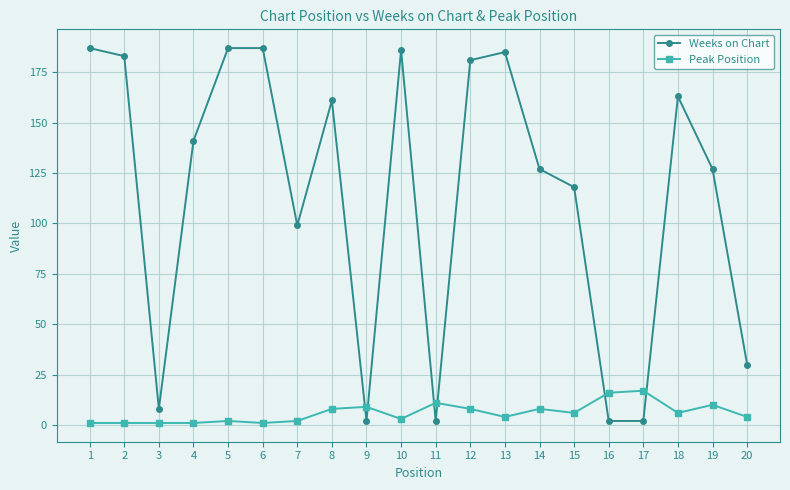

What is the sum of all Peak Position values?

119